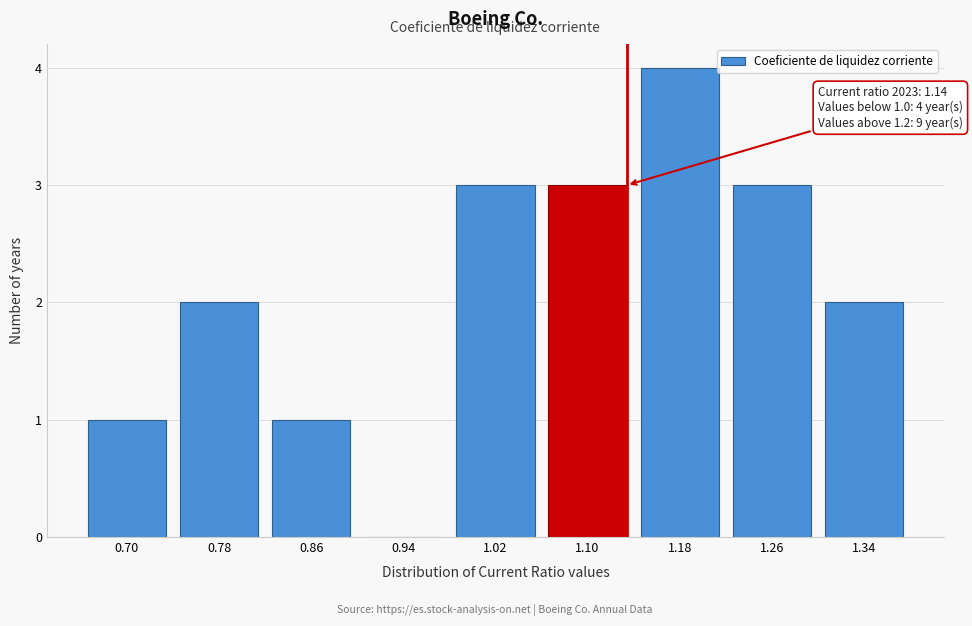

Reading left to right, list all the values displayed in this chart.

0.70=1	0.78=2	0.86=1	0.94=0	1.02=3	1.10=3	1.18=4	1.26=3	1.34=2